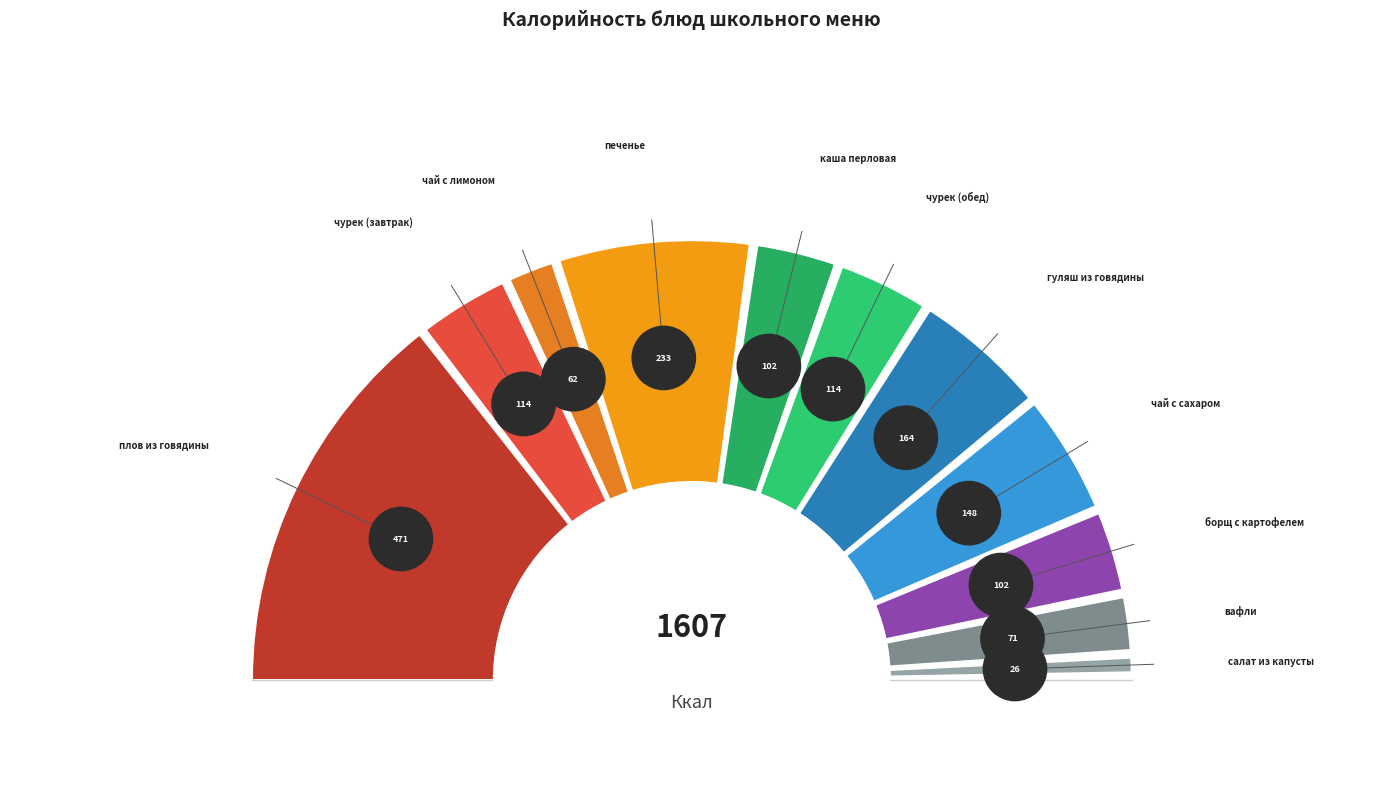

How many slices are in this pie chart?

11